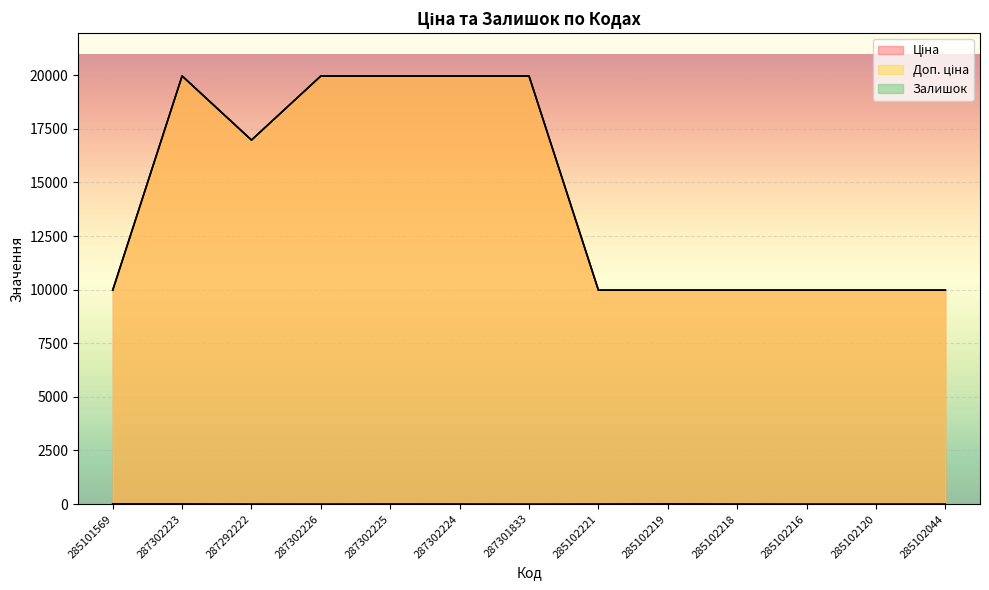

Reading left to right, transcribe all the data shown in this chart.

Ціна: 285101569=9975.0	287302223=19964.2	287292222=16976.3	287302226=19964.2	287302225=19964.2	287302224=19964.2	287301833=19964.2	285102221=9975.0	285102219=9975.0	285102218=9975.0	285102216=9975.0	285102120=9975.0	285102044=9975.0
Доп. ціна: 285101569=9975.0	287302223=19964.2	287292222=16976.3	287302226=19964.2	287302225=19964.2	287302224=19964.2	287301833=19964.2	285102221=9975.0	285102219=9975.0	285102218=9975.0	285102216=9975.0	285102120=9975.0	285102044=9975.0
Залишок: 285101569=7.0	287302223=7.0	287292222=2.0	287302226=0.0	287302225=5.0	287302224=3.0	287301833=0.0	285102221=4.0	285102219=9.0	285102218=3.0	285102216=0.0	285102120=0.0	285102044=1.0